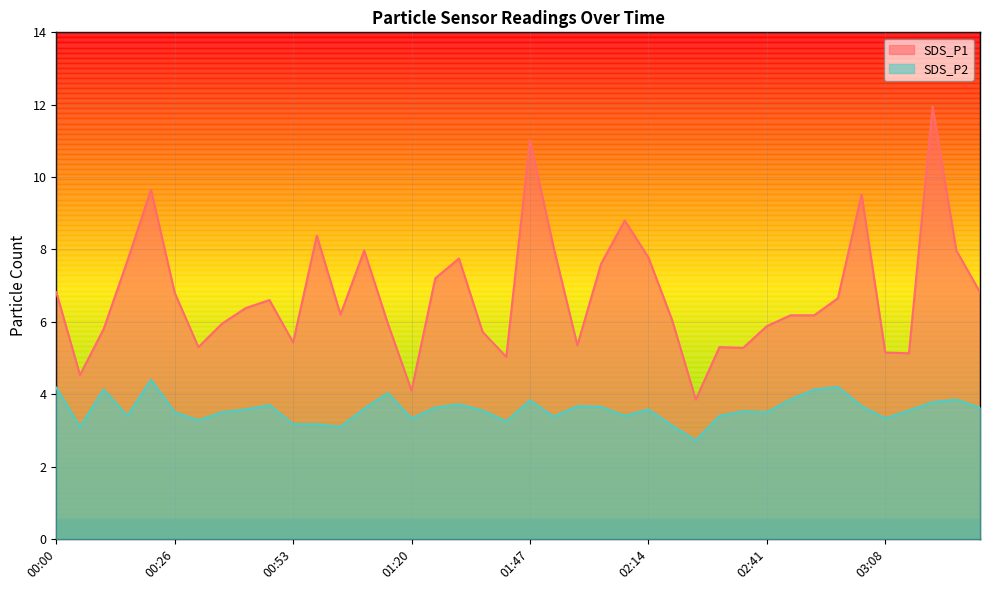

What is the sum of the SDS_P2 values at 03:24 and 01:04?

7.0